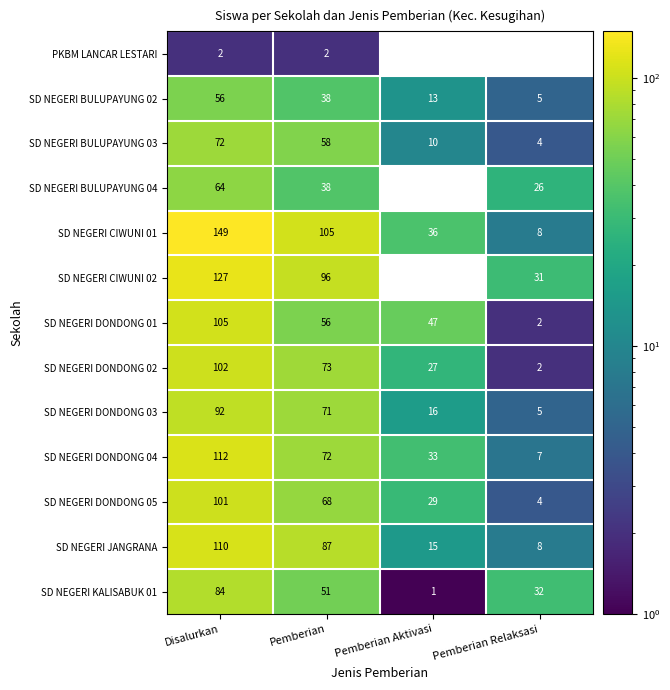

What is the difference between the second highest and minimum values in the SD NEGERI CIWUNI 02 series?

96